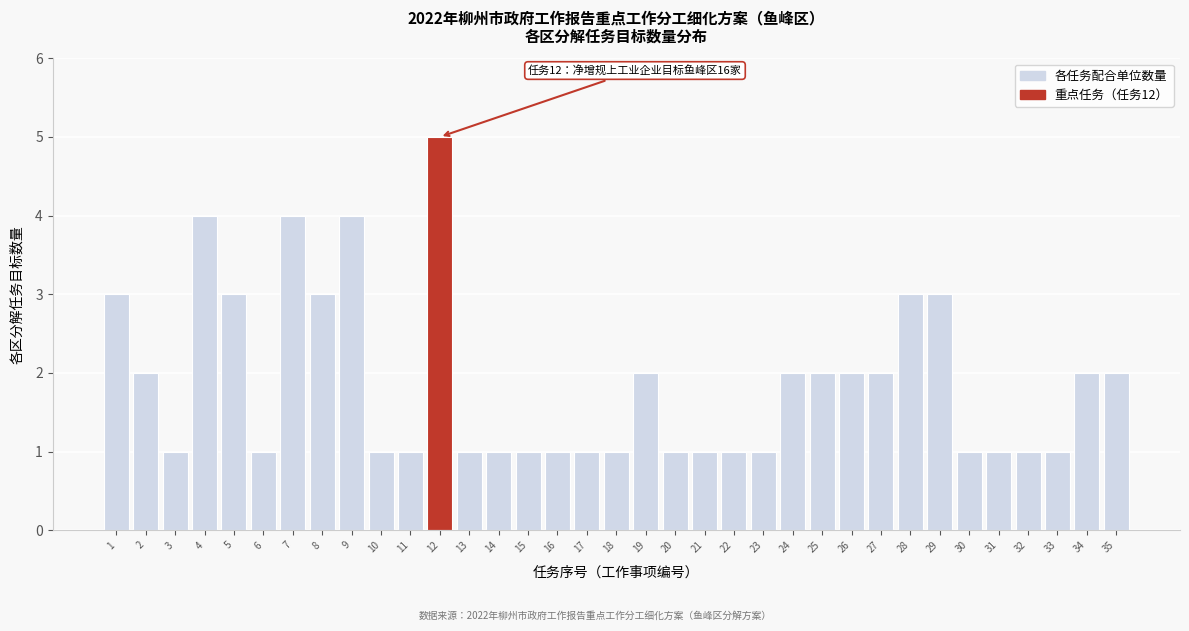

What is the difference between the second highest and minimum values?

3